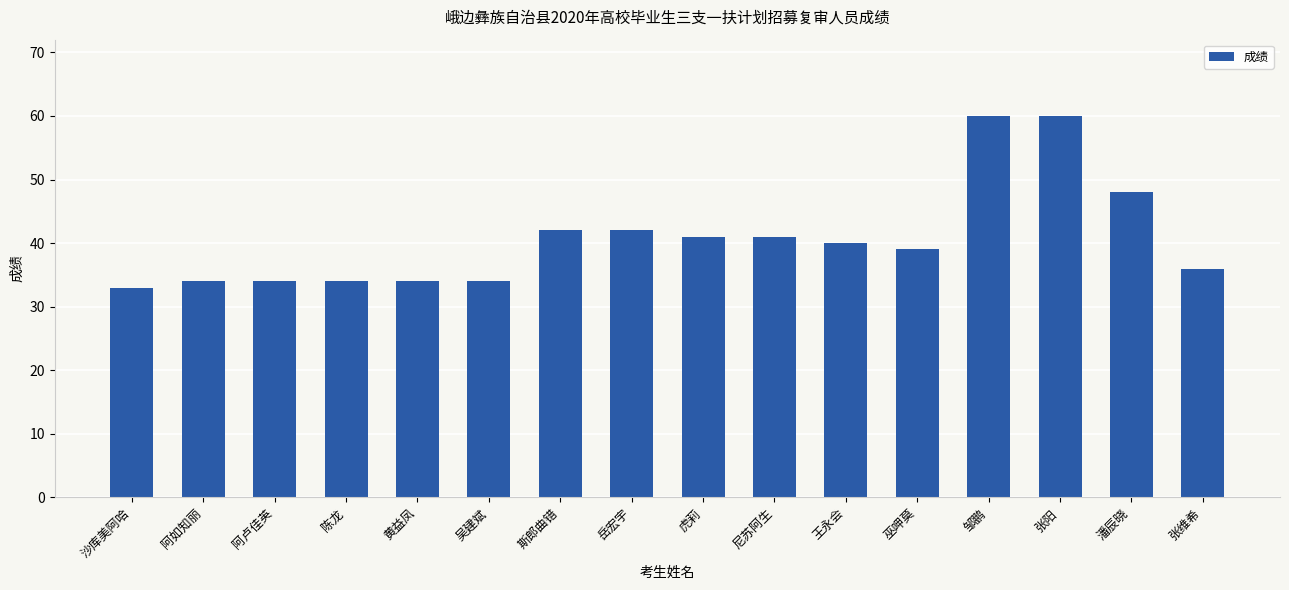

What is the difference between the second highest and minimum values?

27